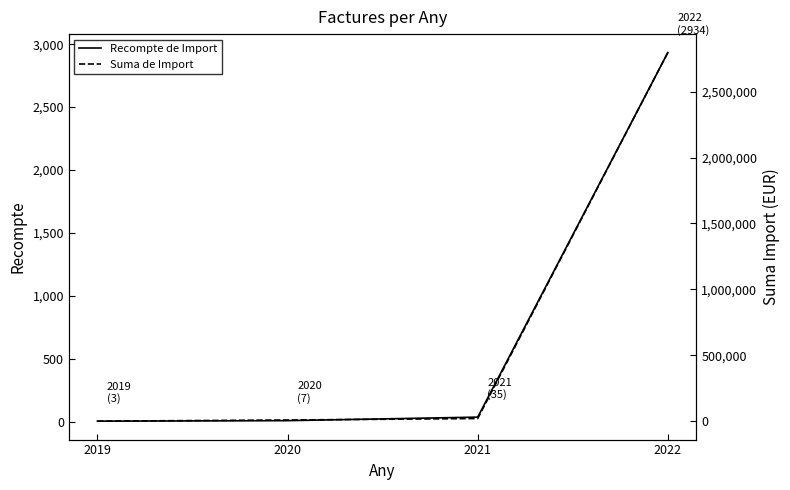

What is the spread (max minus min) of values at 2021?

20779.9